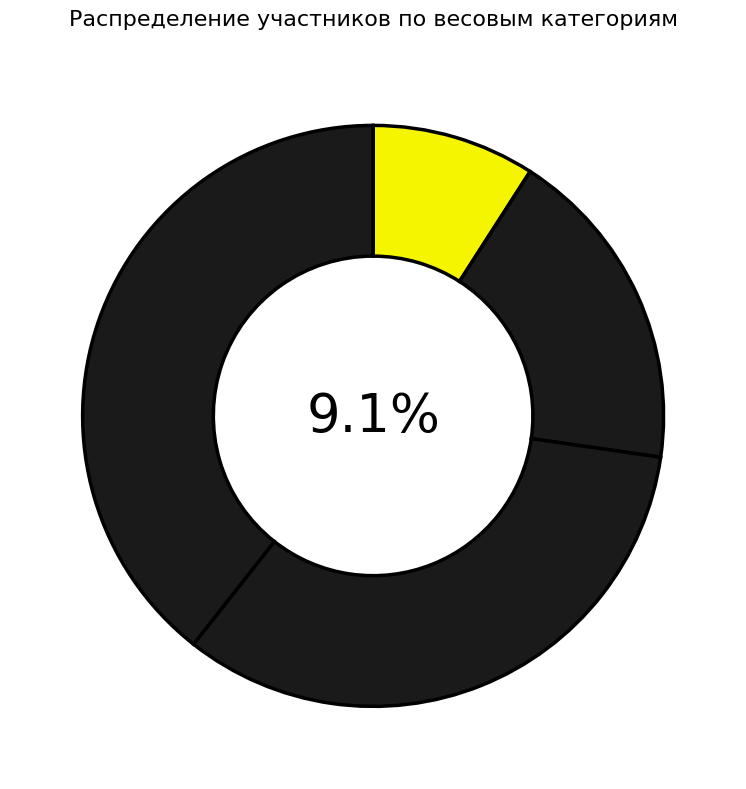

To the nearest percent, what portion does 59 represent?

21%